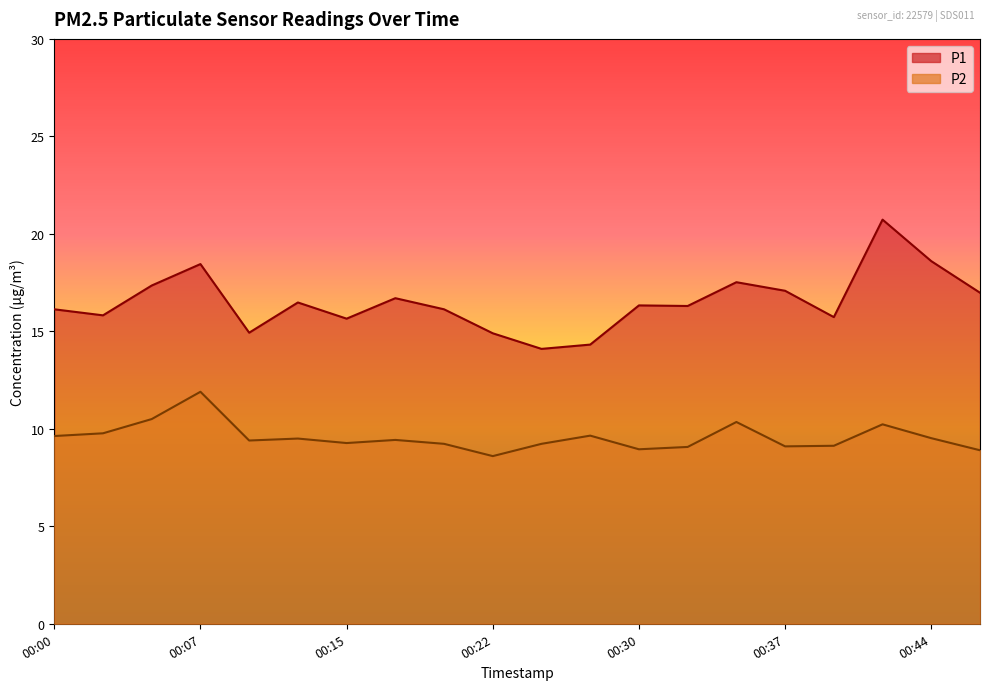

Between 00:35 and 00:17, which is larger?

00:35